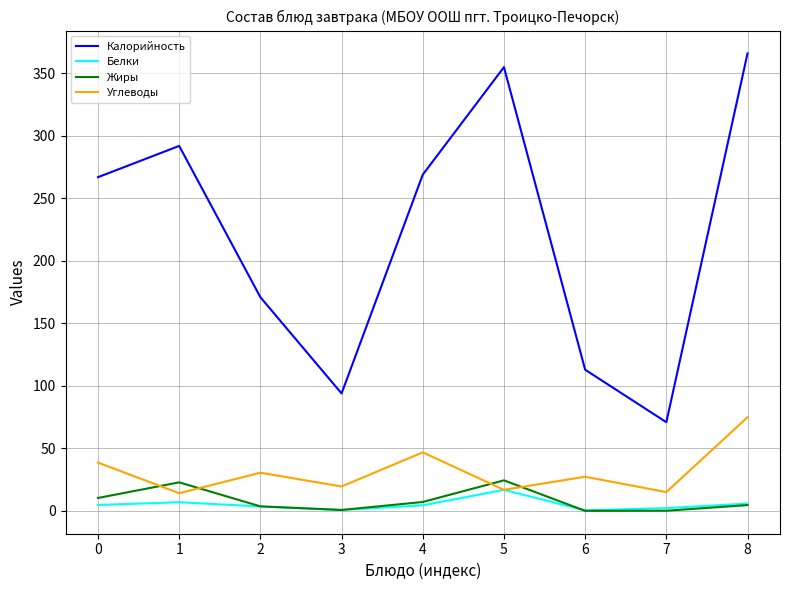

What is the highest value of the Углеводы series?

75.0